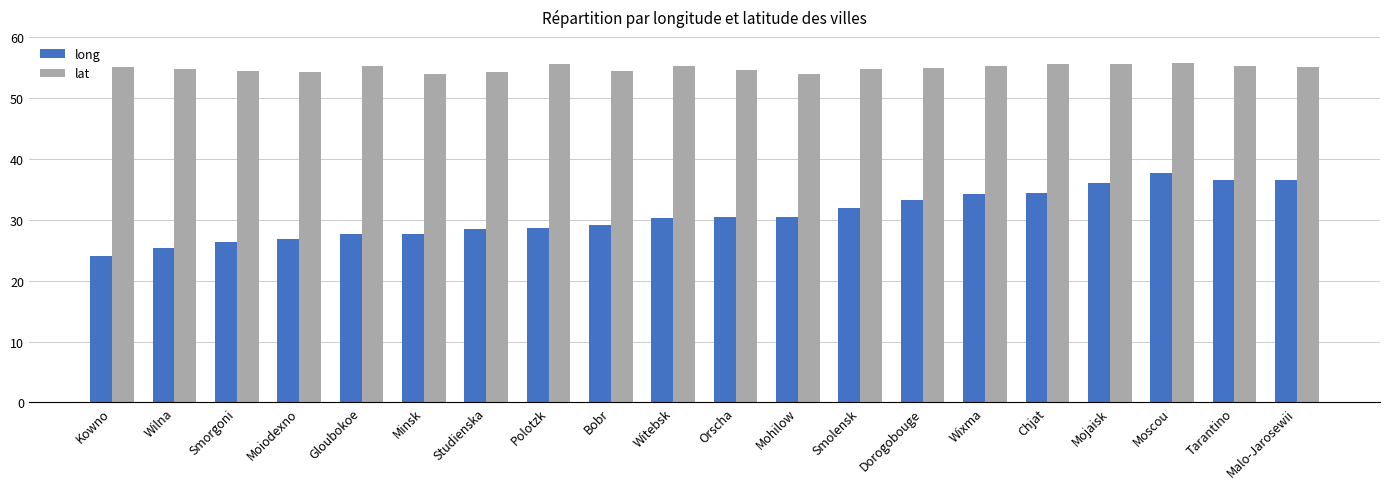

Between Kowno and Moscou, which series saw the biggest shift?

long